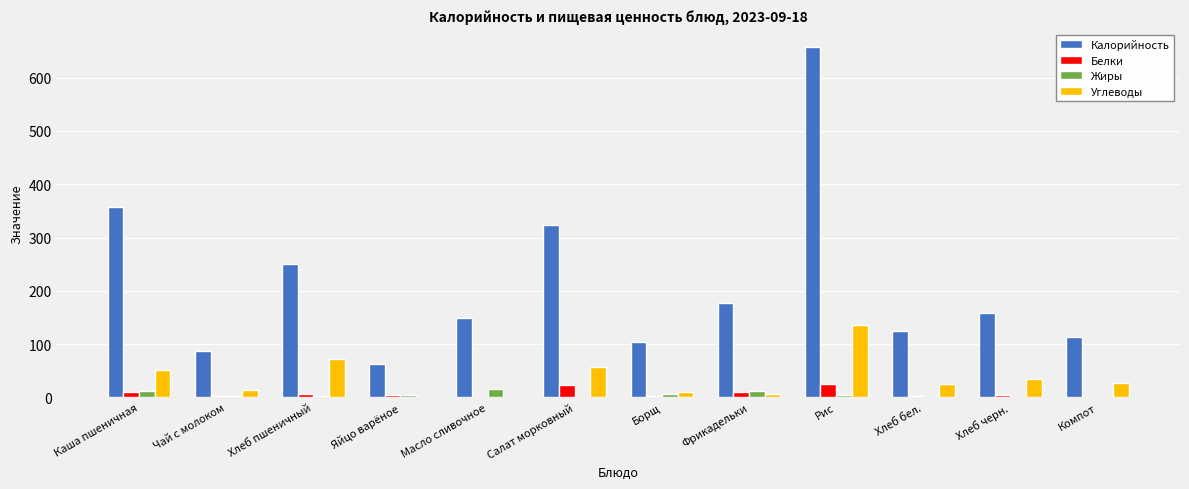

Between Фрикадельки and Рис, which series saw the biggest shift?

Калорийность